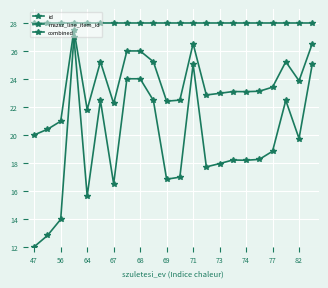

What is the difference between the maximum and minimum values in the combined series?

7.5